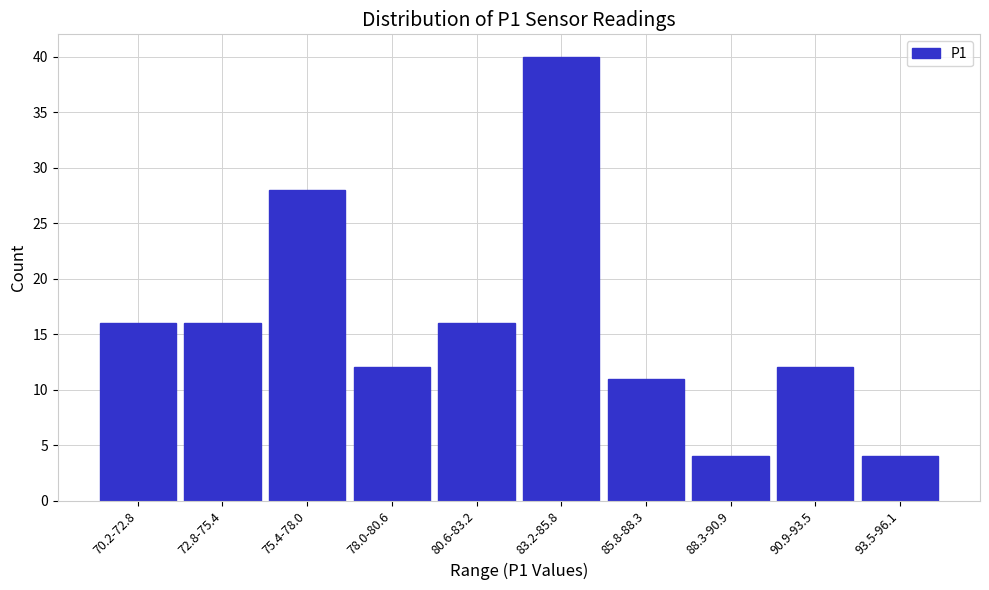

Reading right to left, transcribe all the data shown in this chart.

4	12	4	11	40	16	12	28	16	16